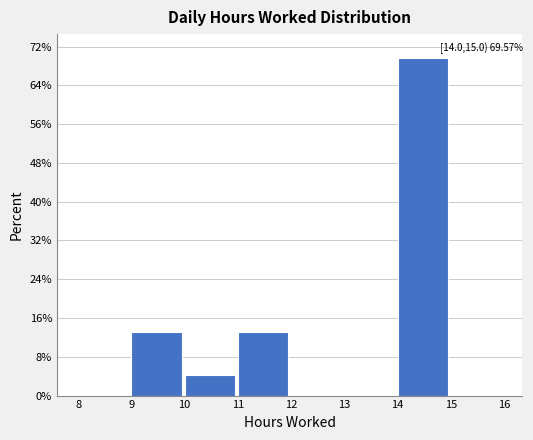

Which range on the x-axis has the tallest bar?

14 to 15